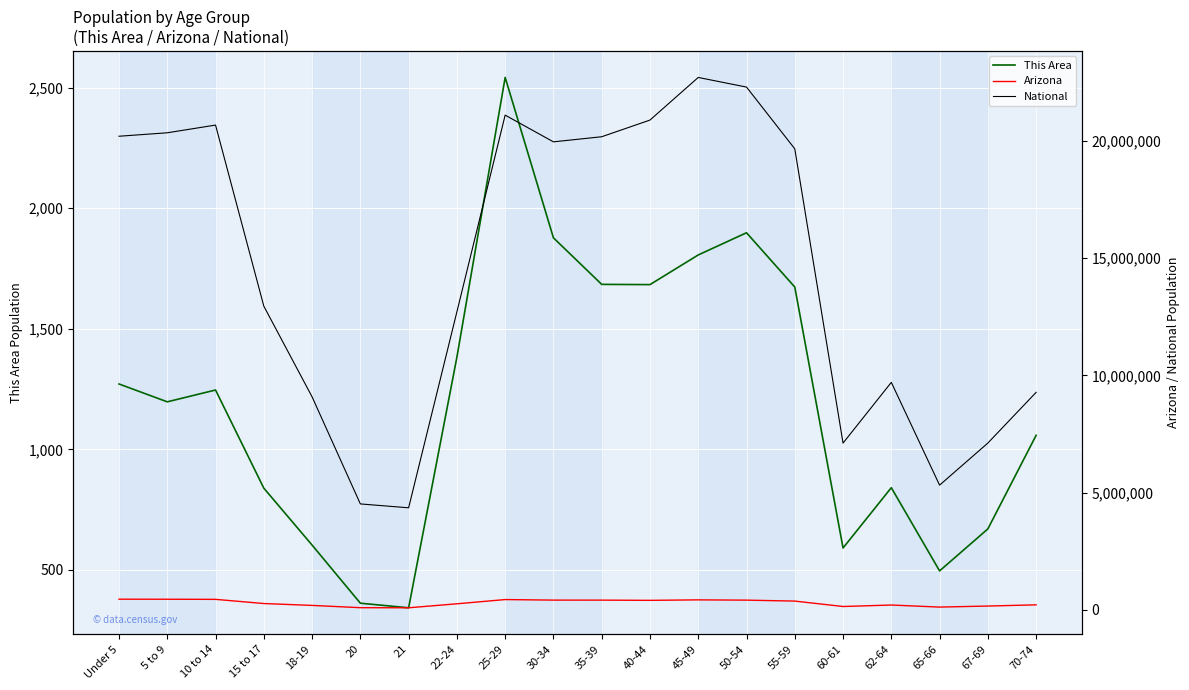

List the labels in order of Arizona value, largest first.

Under 5, 5 to 9, 10 to 14, 25-29, 45-49, 30-34, 35-39, 50-54, 40-44, 55-59, 15 to 17, 22-24, 70-74, 62-64, 18-19, 67-69, 60-61, 65-66, 20, 21